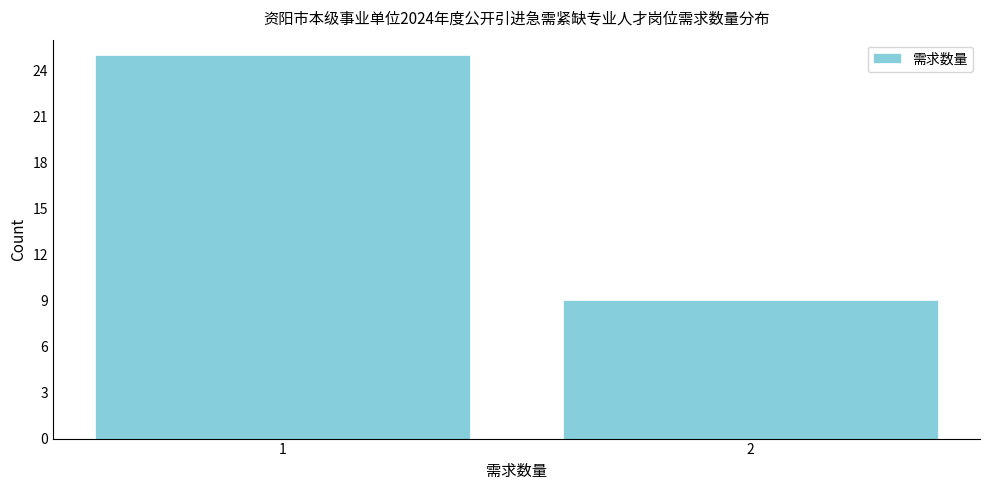

Reading left to right, extract all data points from this chart.

25	9